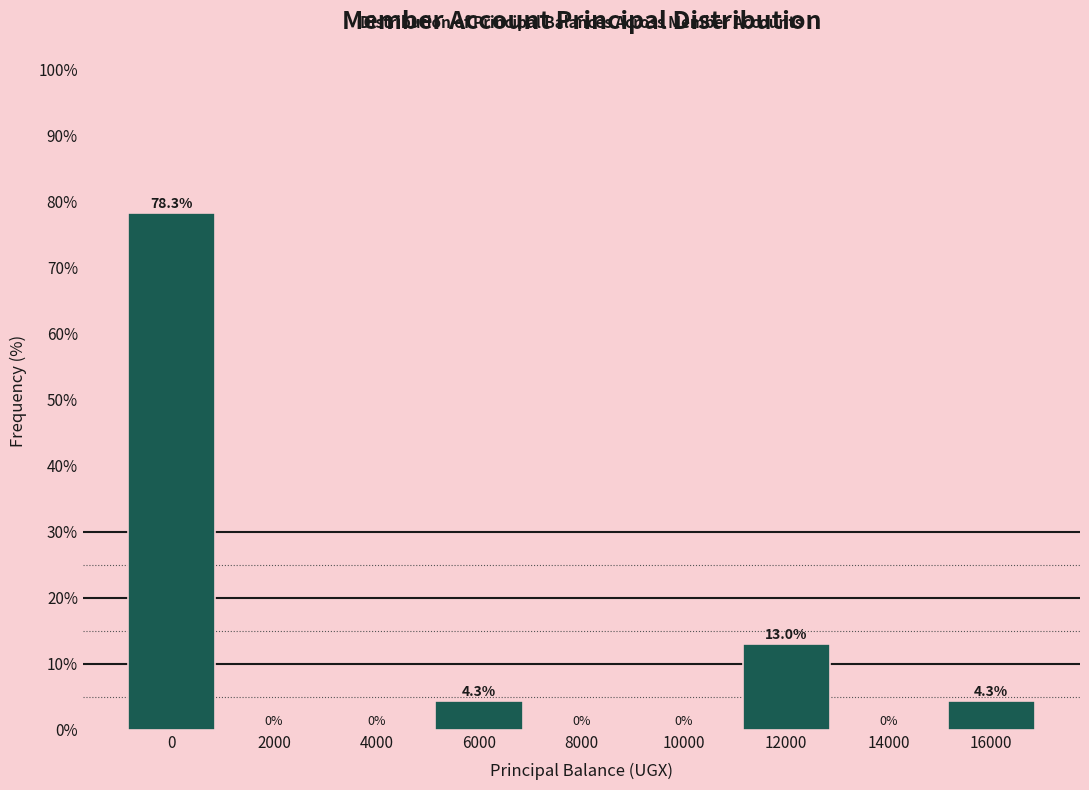

Reading right to left, transcribe all the data shown in this chart.

16000=4.3	14000=0.0	12000=13.0	10000=0.0	8000=0.0	6000=4.3	4000=0.0	2000=0.0	0=78.3